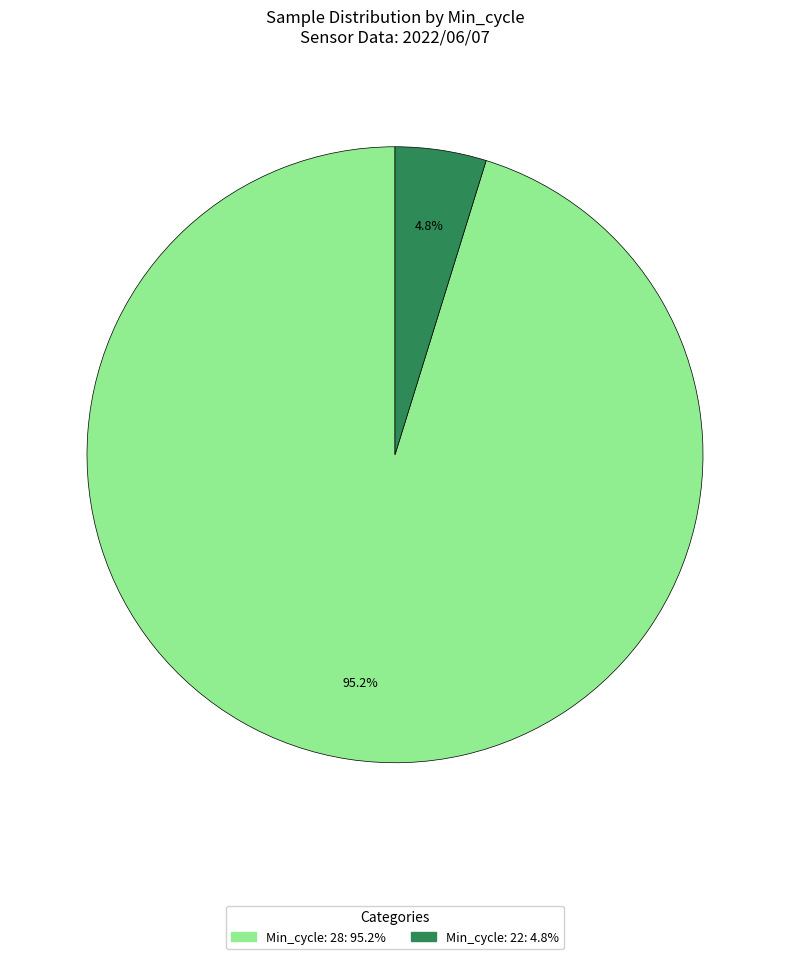

Does any single category account for the majority?

Yes